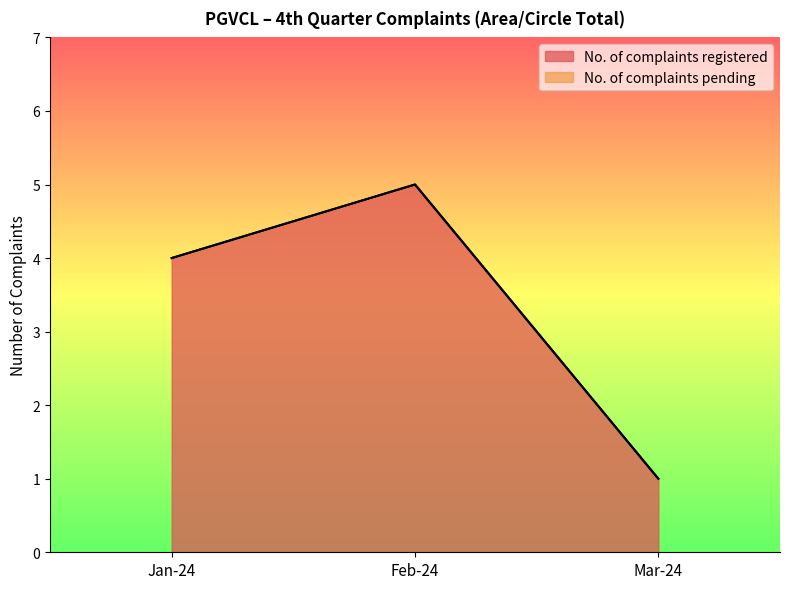

How many values are below 4?

1